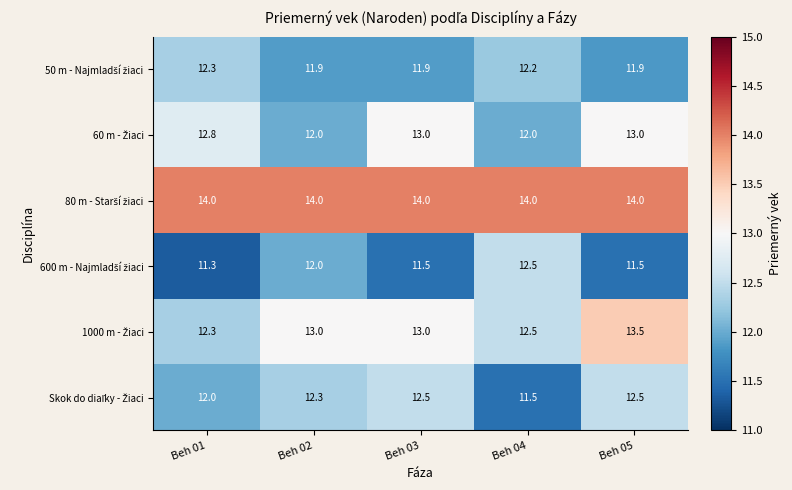

How many series are shown in this chart?

6